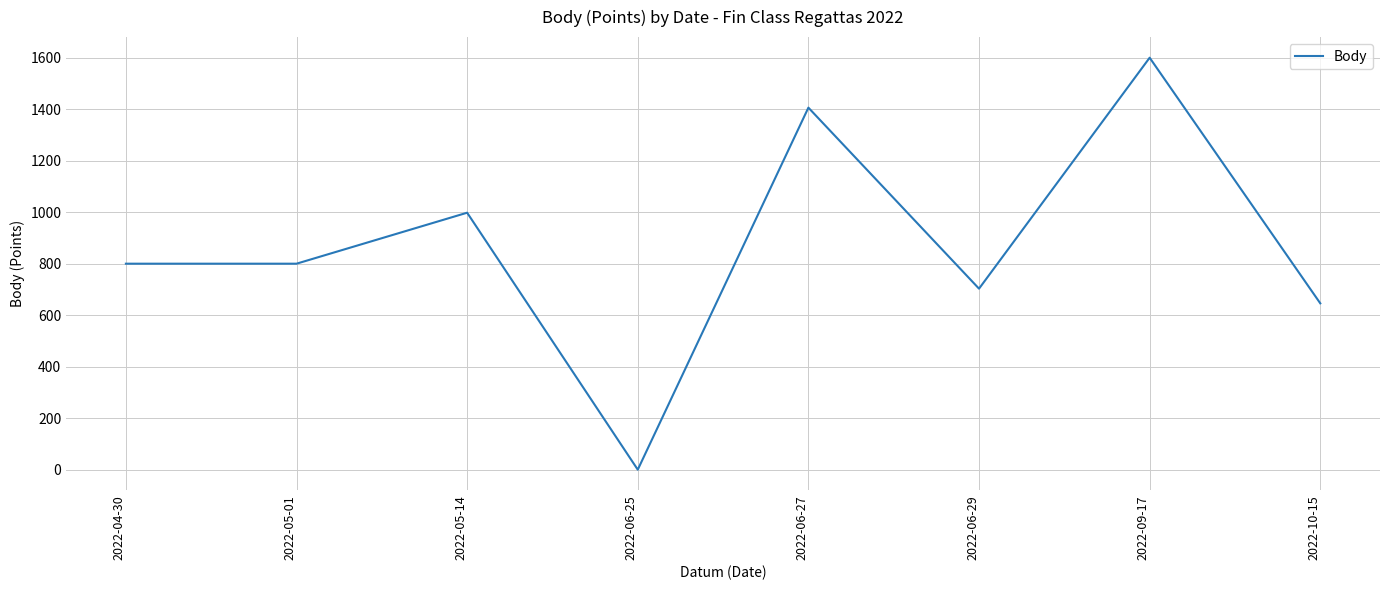

Count the number of categories in the chart.

8